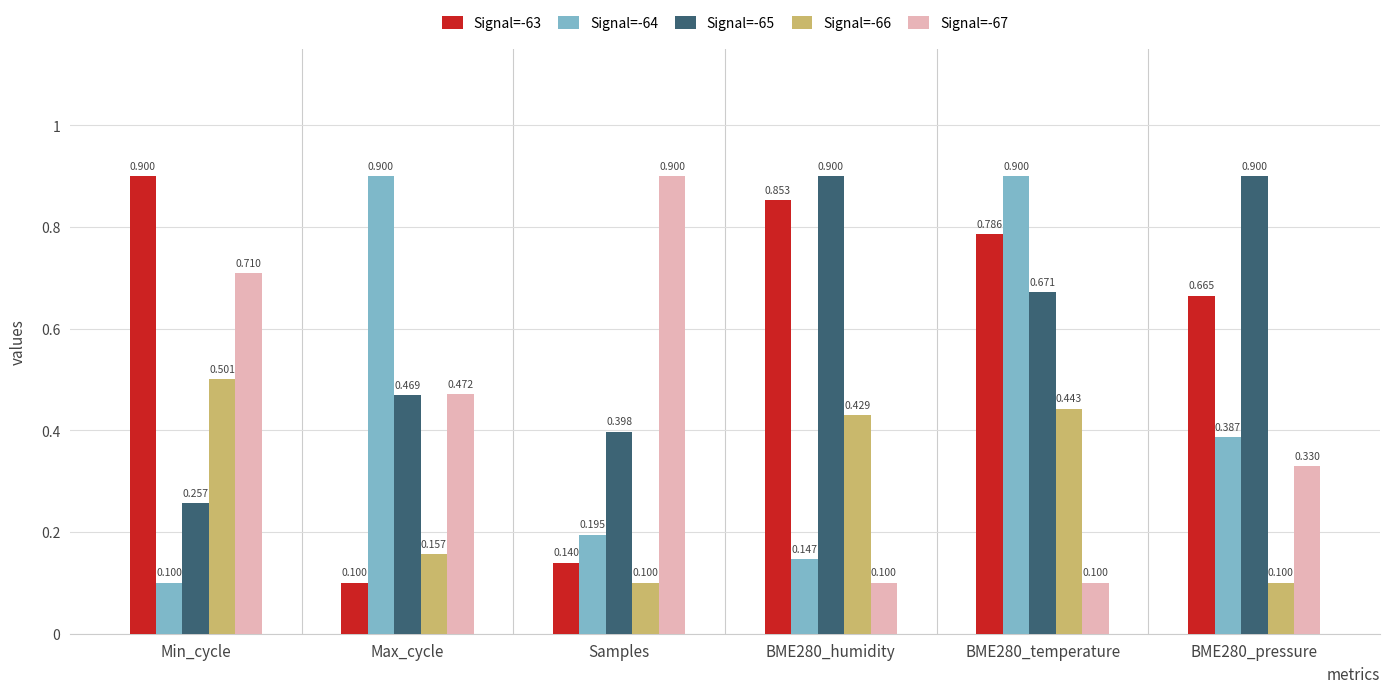

What is the label of the 1st bar from the right?

BME280_pressure